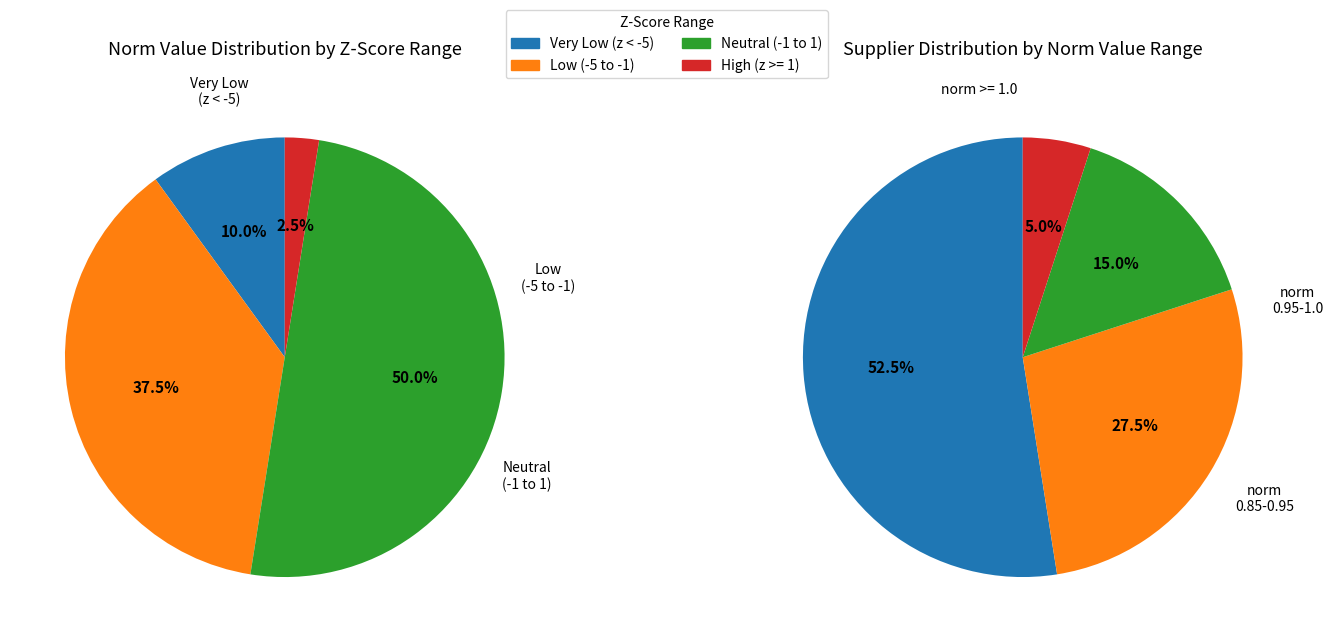

Does 33 account for over 50% of the chart?

No